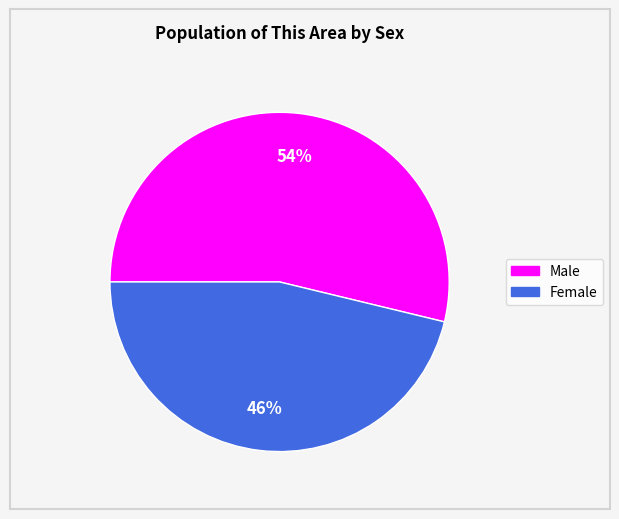

What is the ratio of the value at Male to the value at Female?

1.2